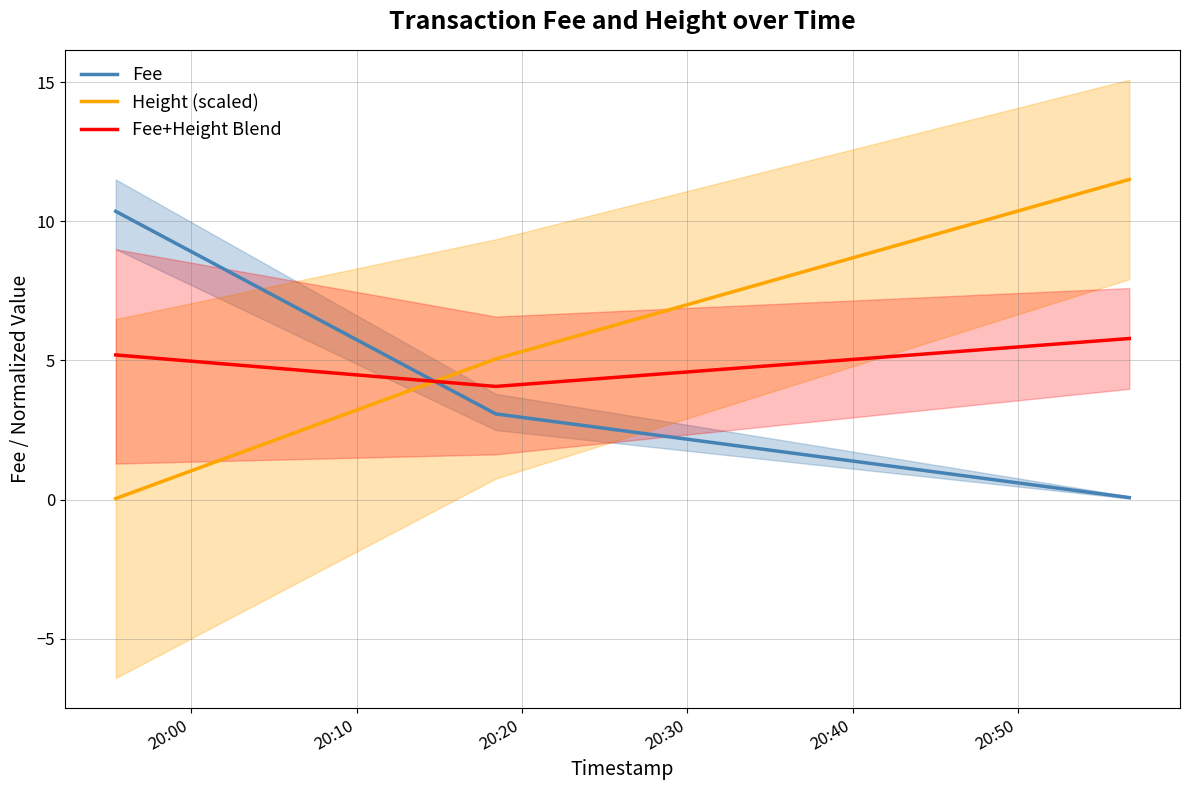

What is the highest value of the Fee+Height Blend series?

5.8